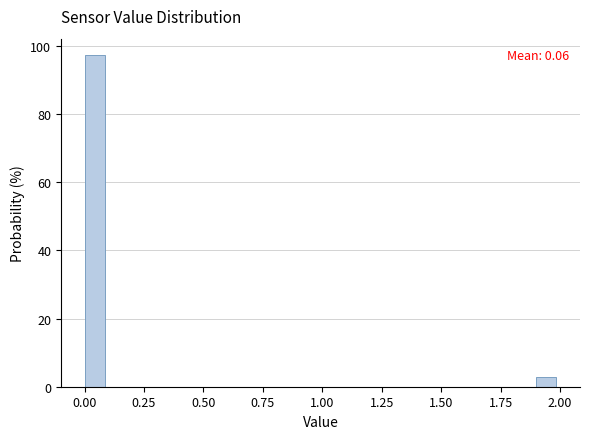

Read against the x-axis, roughly where is the centre of the tallest bar?

0.05